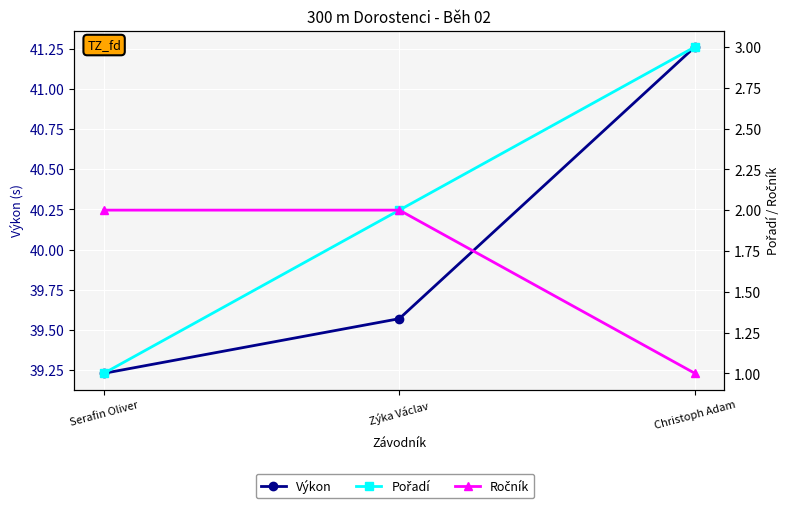

Between Zýka Václav and Christoph Adam, which series saw the biggest shift?

Výkon